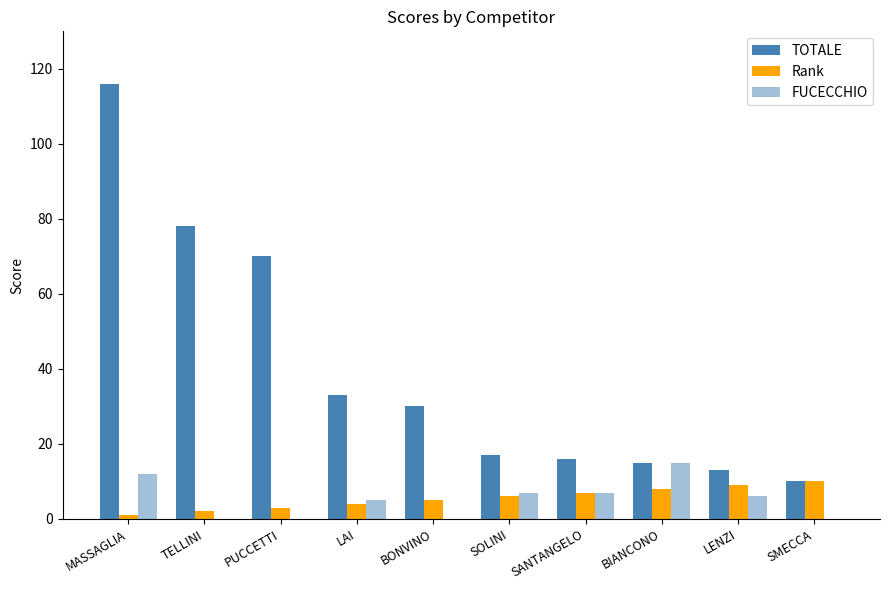

Are the bars horizontal?

No